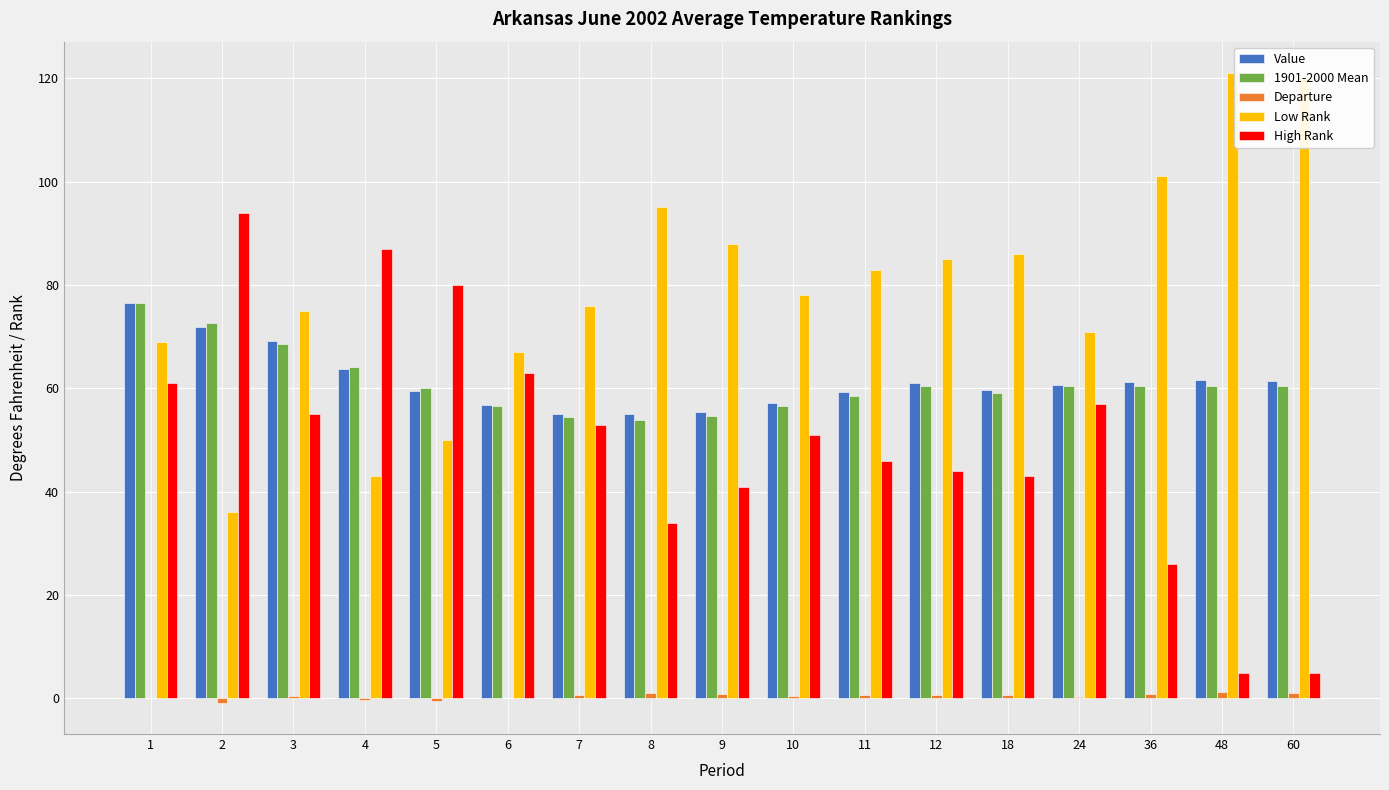

Is it true that High Rank equals 84.3 at 24?

False